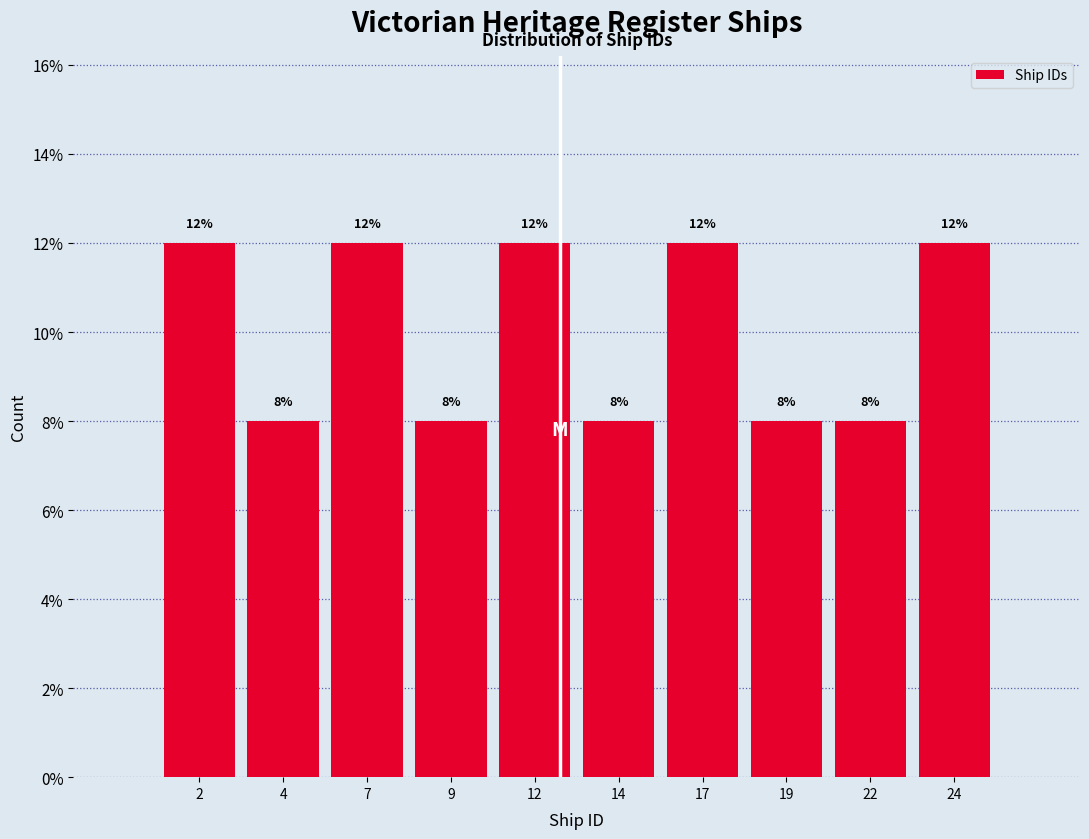

Reading left to right, what are all the values shown in this chart?

2=12	4=8	7=12	9=8	12=12	14=8	17=12	19=8	22=8	24=12